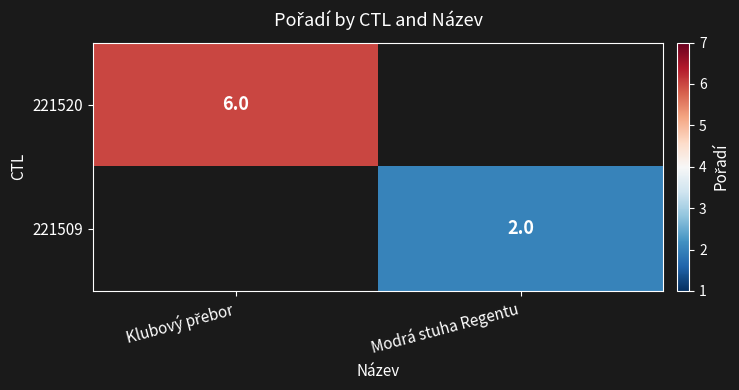

True or false: 221509 has a value of 2 at Modrá stuha Regentu.

True